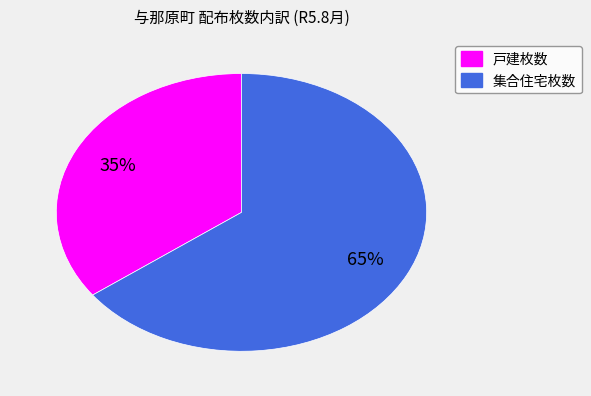

Is 戸建枚数 the majority of the pie?

No